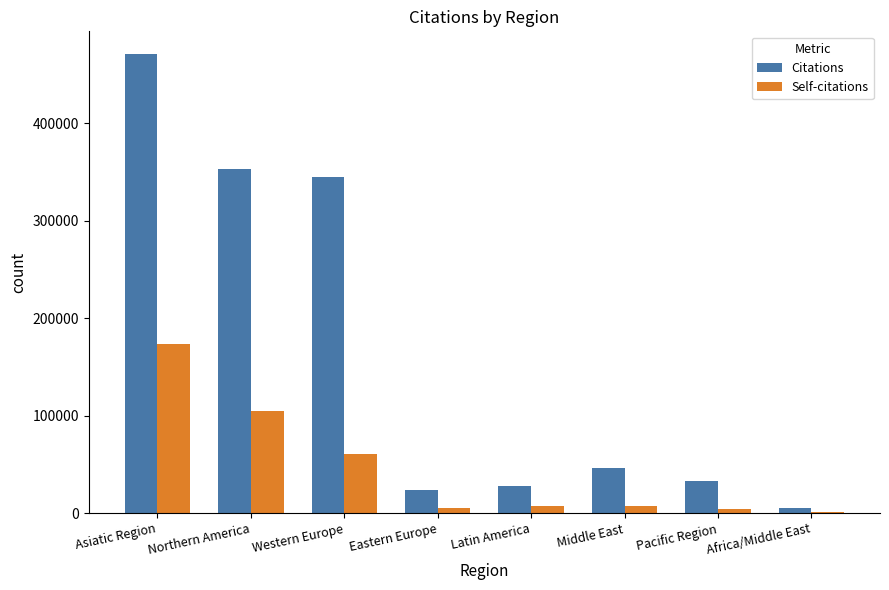

How many distinct data groups are displayed?

2